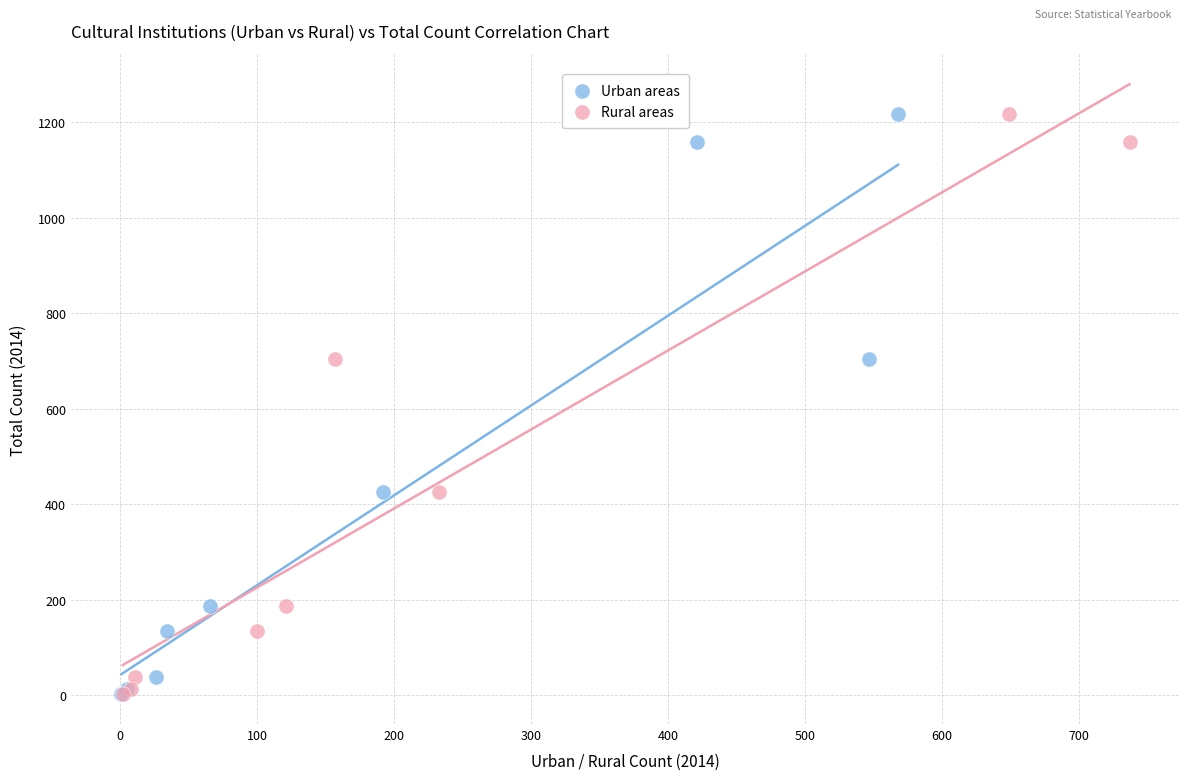

What are all the series names shown in the legend?

Urban areas, Rural areas